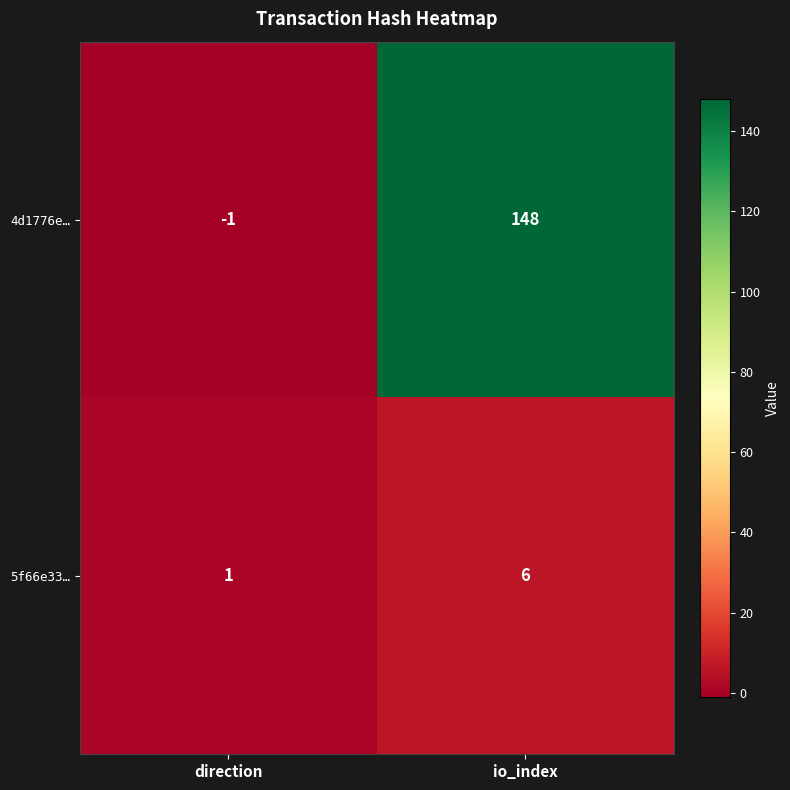

Reading left to right, what are all the values shown in this chart?

4d1776e…: -1	148
5f66e33…: 1	6